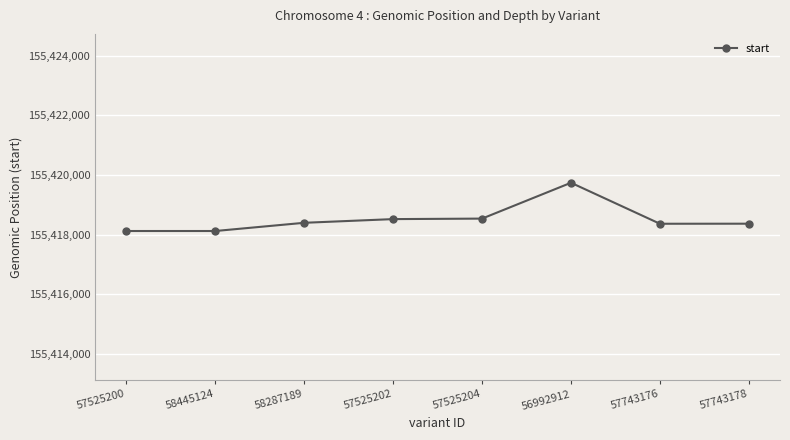

What is the value of the 5th point from the left?

155418535